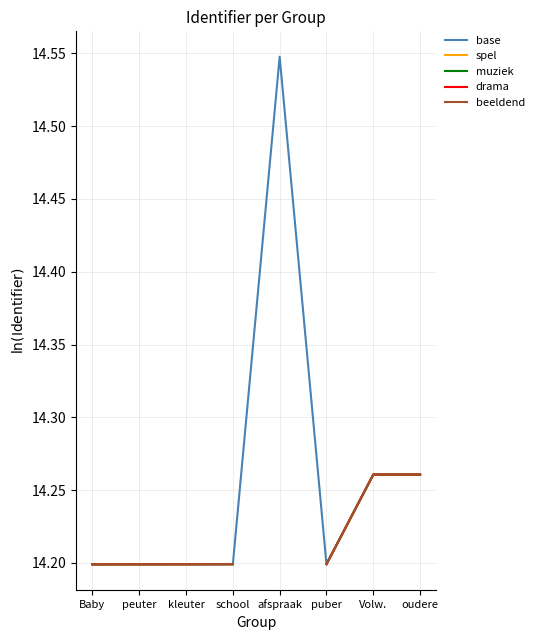

True or false: spel and base cross at least once.

False